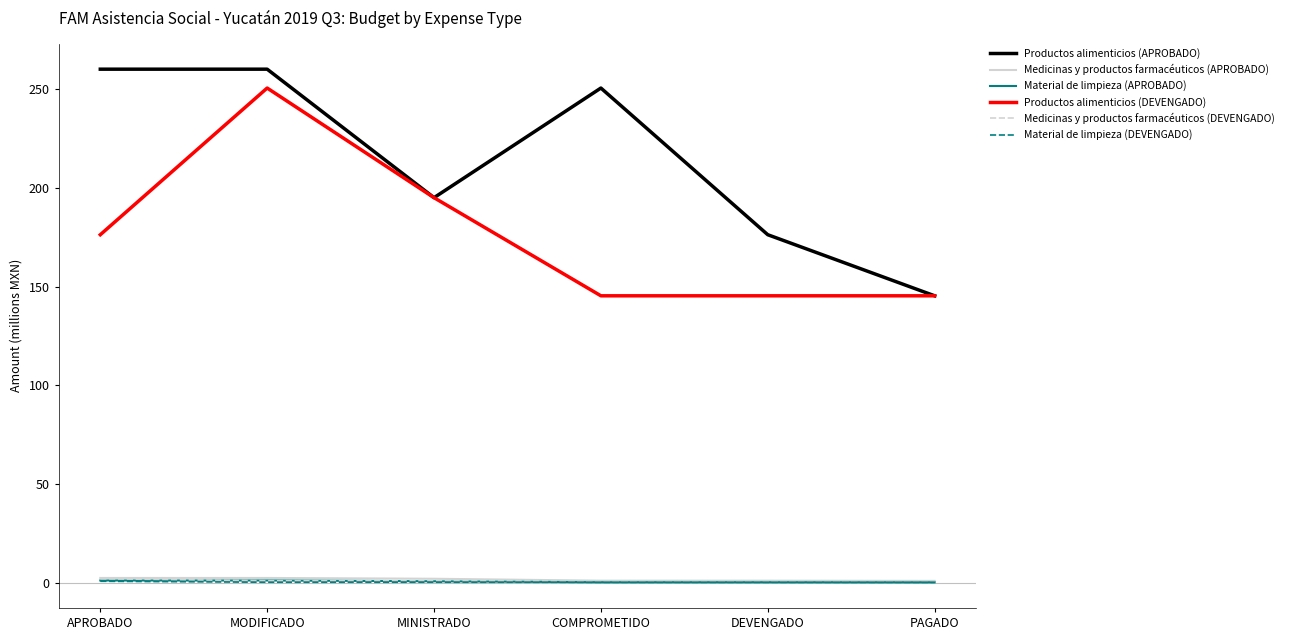

Which series changed the most between APROBADO and PAGADO?

Productos alimenticios (APROBADO)